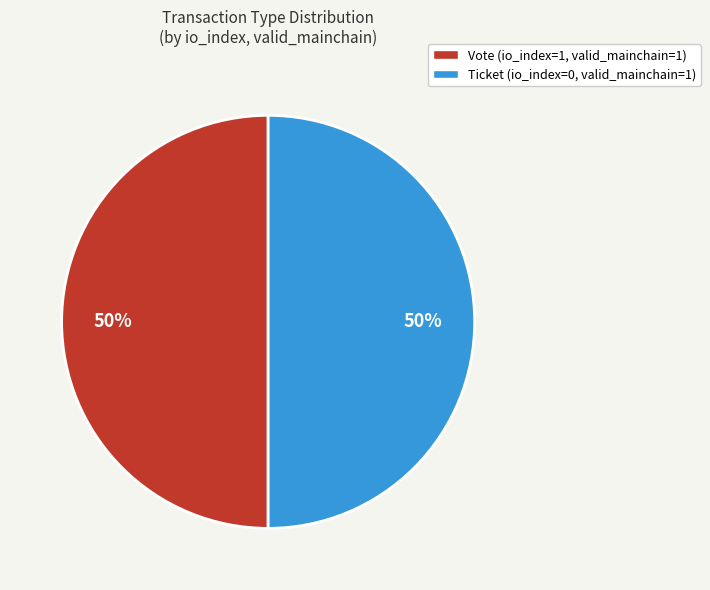

Is the sum of Ticket (io_index=0, valid_mainchain=1) and Vote (io_index=1, valid_mainchain=1) greater than half?

Yes